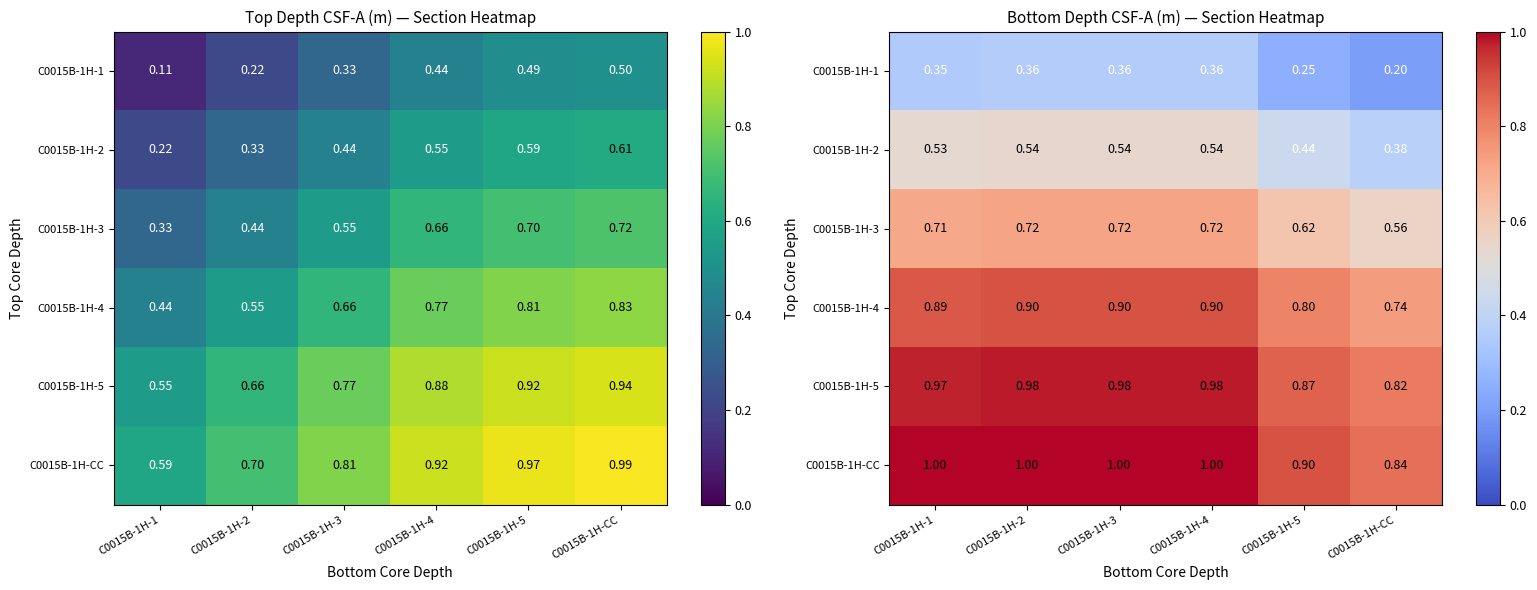

At which category is the sum across all series the highest?

C0015B-1H-2